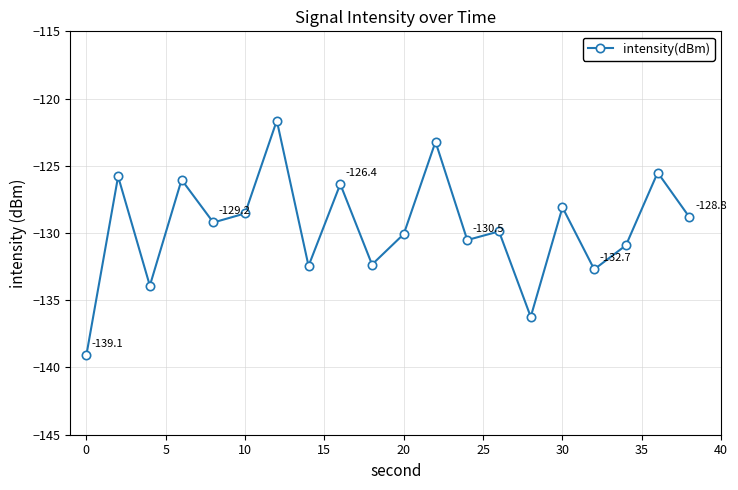

What is the value of the 9th point from the left?

-126.4